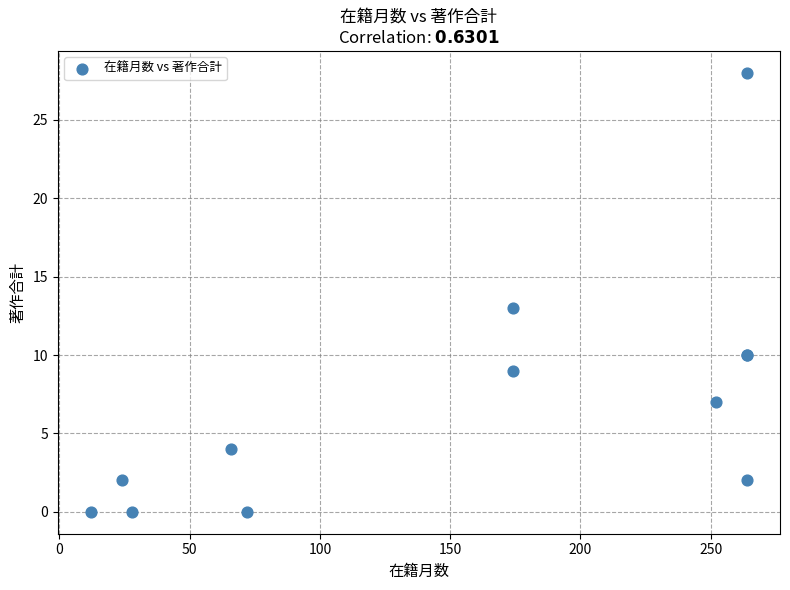

What Y value in the scatter plot is closest to 14?

13